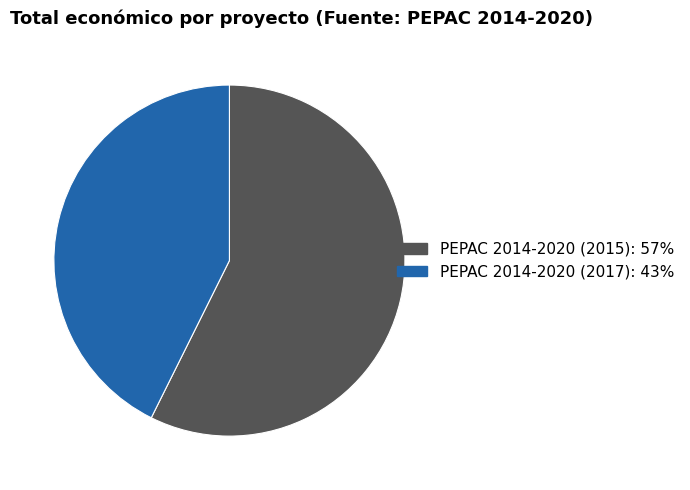

Between PEPAC 2014-2020 (2017) and PEPAC 2014-2020 (2015), which is larger?

PEPAC 2014-2020 (2015)